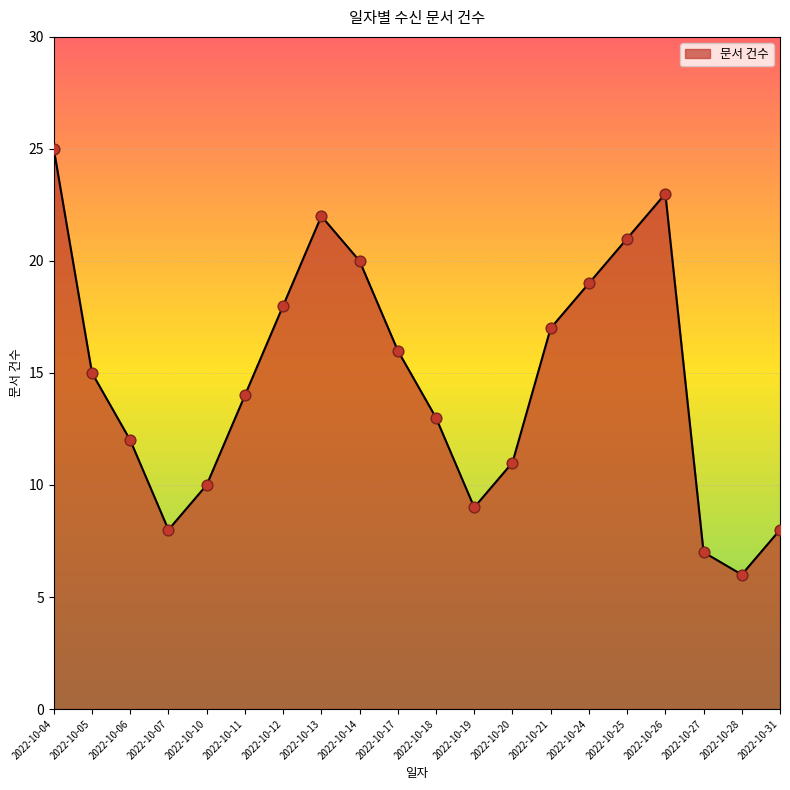

Approximately how many times larger is the value at 2022-10-27 compared to 2022-10-31?

0.9